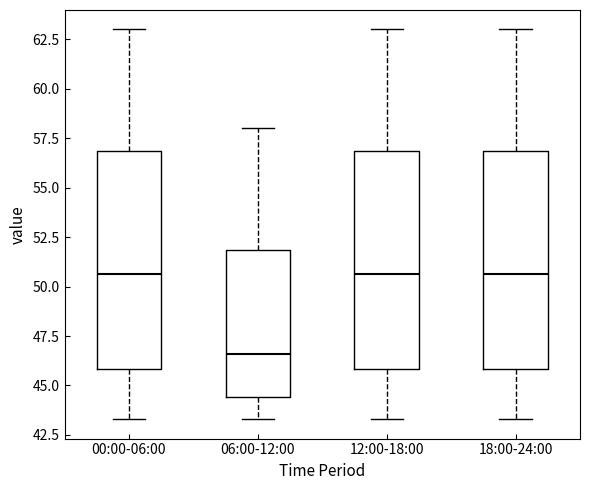

Reading left to right, read every box against the y-axis: the position of its median line, the range the box covers, and the ends of its whiskers. The values are not printed on the chart, so give them approximately, as read against the axis.

00:00-06:00: median 50.5, box 46.0 to 57.0, whiskers 43.5 to 63.0
06:00-12:00: median 46.5, box 44.5 to 52.0, whiskers 43.5 to 58.0
12:00-18:00: median 50.5, box 46.0 to 57.0, whiskers 43.5 to 63.0
18:00-24:00: median 50.5, box 46.0 to 57.0, whiskers 43.5 to 63.0